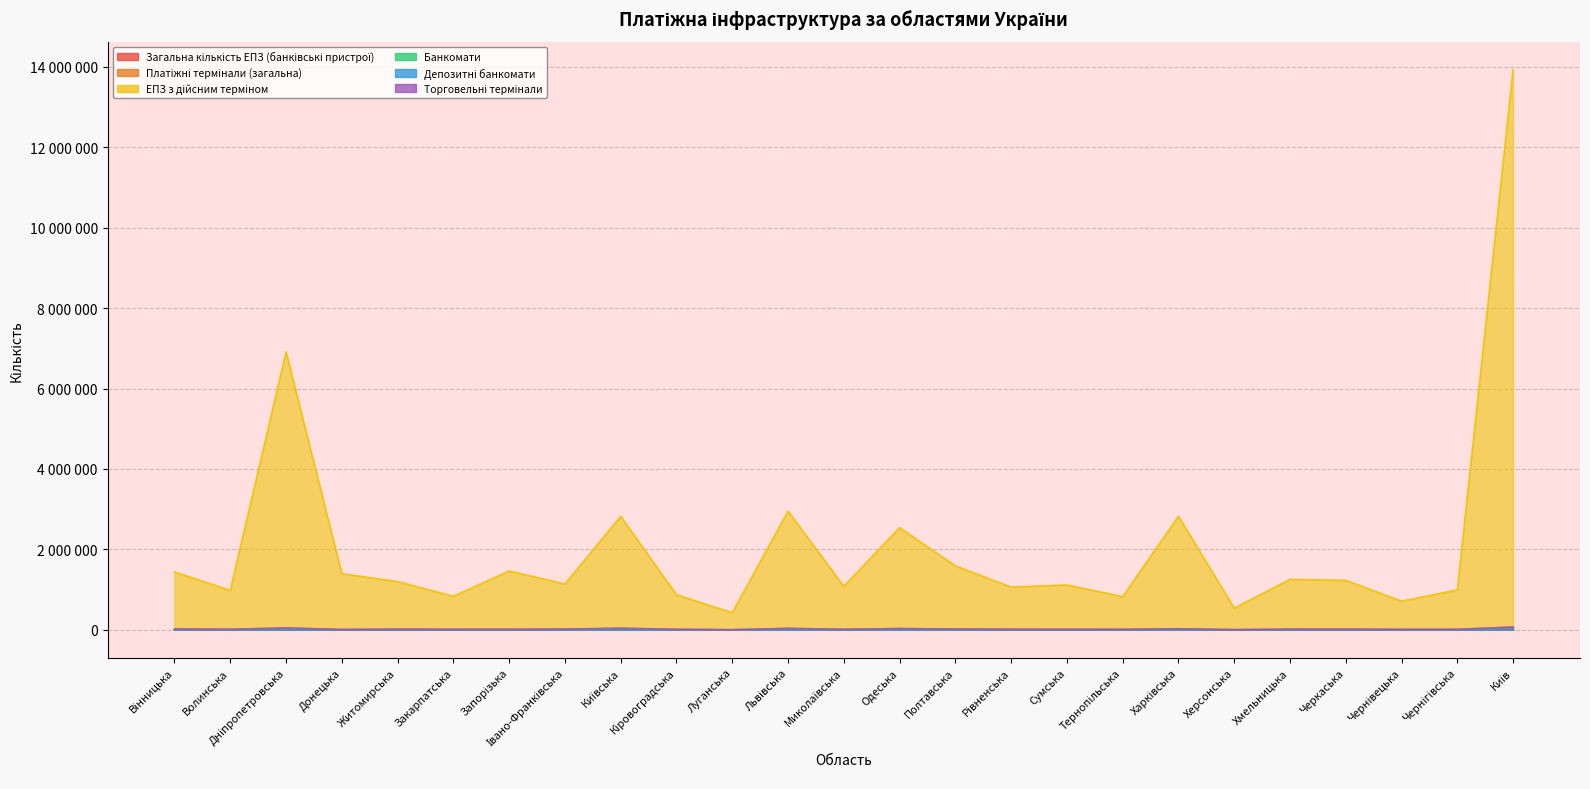

What is the approximate value of Банкомати at Волинська?

390